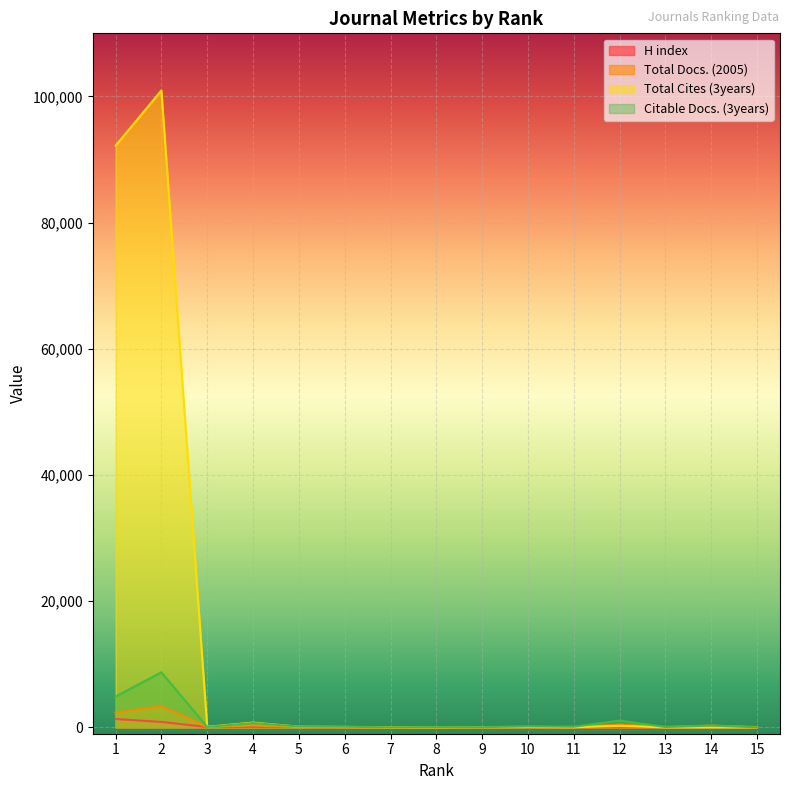

True or false: Total Docs. (2005) has more than 2 interior local peaks.

True